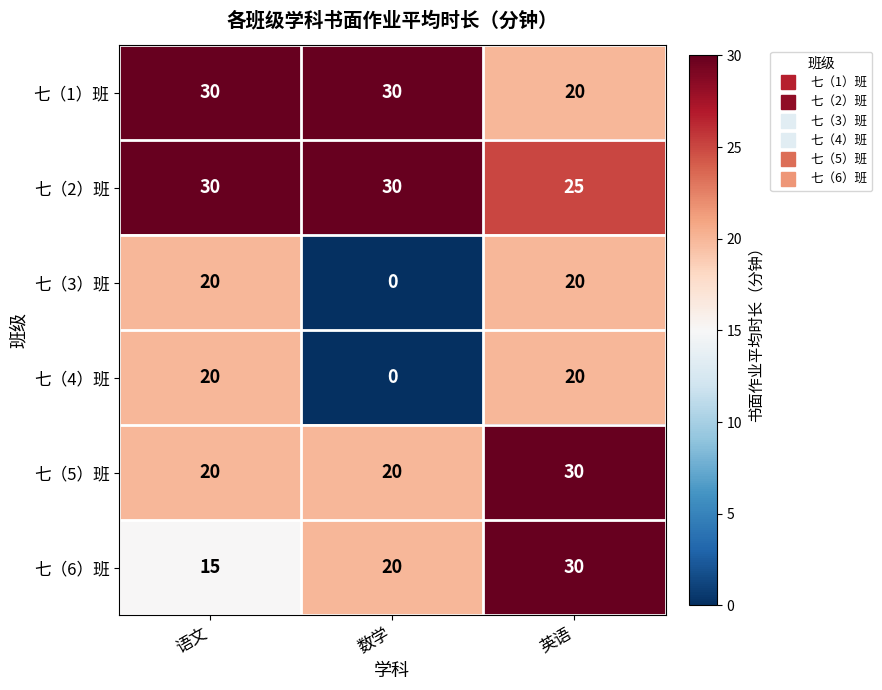

What is the difference between the second highest and minimum values in the 七（2）班 series?

5